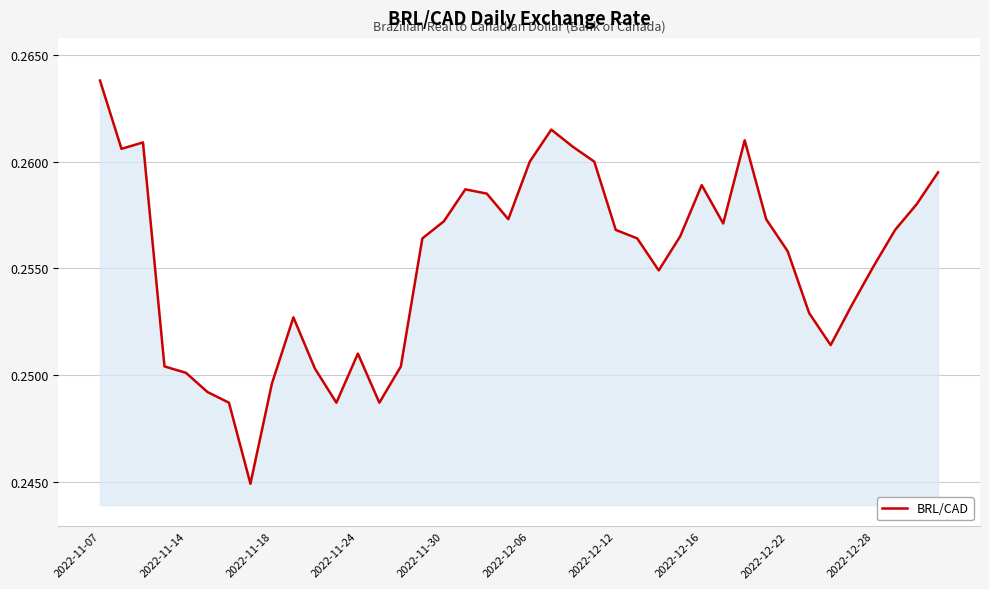

True or false: the data shows 0.1 at 2022-12-22.

False